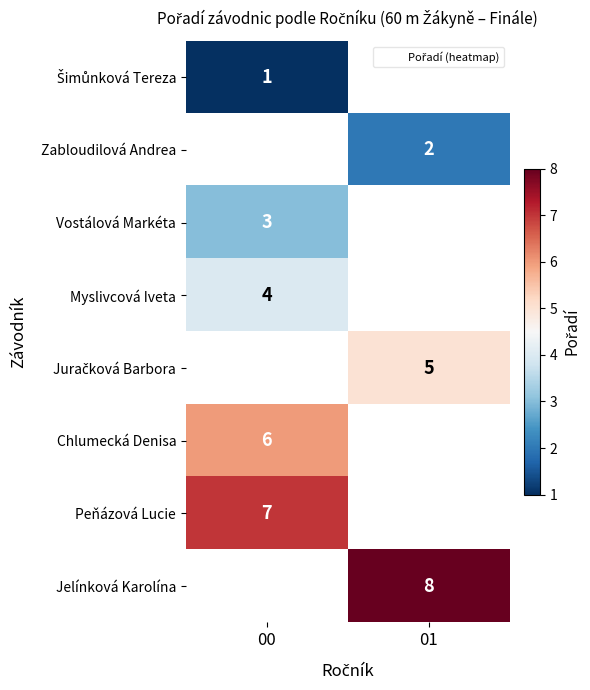

Which category has the lowest value in the Chlumecká Denisa series?

00